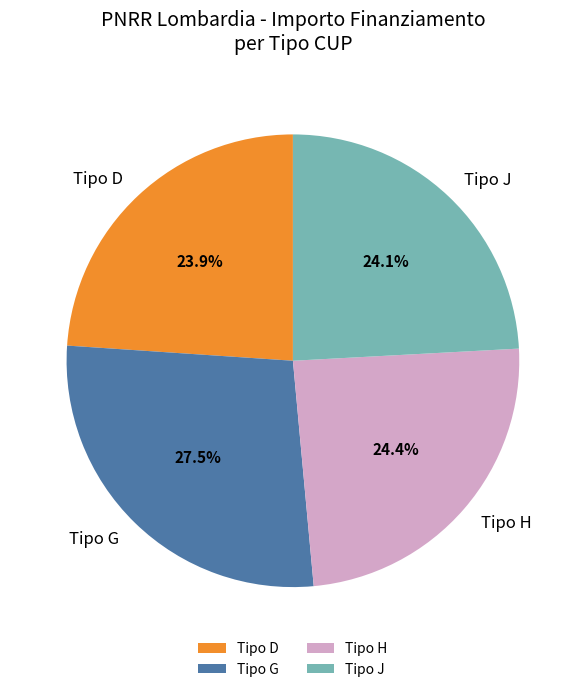

Does any single category account for the majority?

No